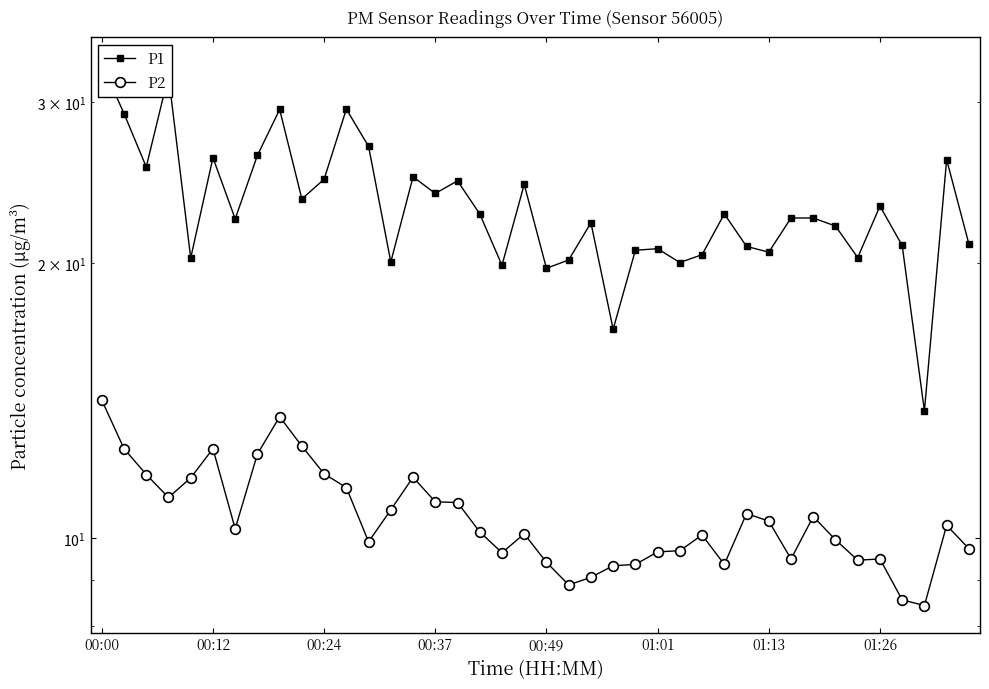

What is the sum of the P1 values at 39 and 10?

45.7